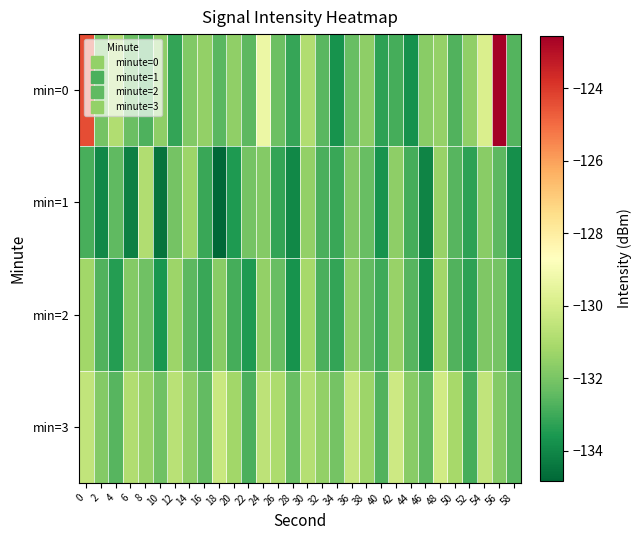

Rank the series by their maximum value, from lowest to highest.

min=2, min=1, min=3, min=0